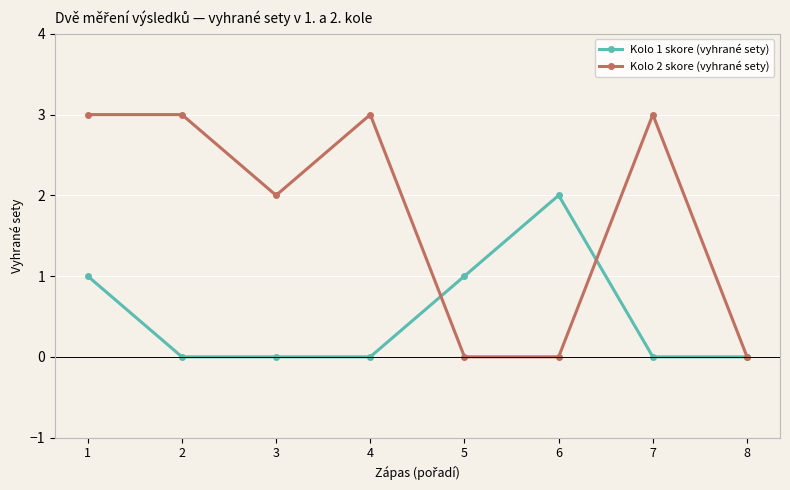

The value of Kolo 2 skore (vyhrané sety) at 6 is 0. True or false?

True